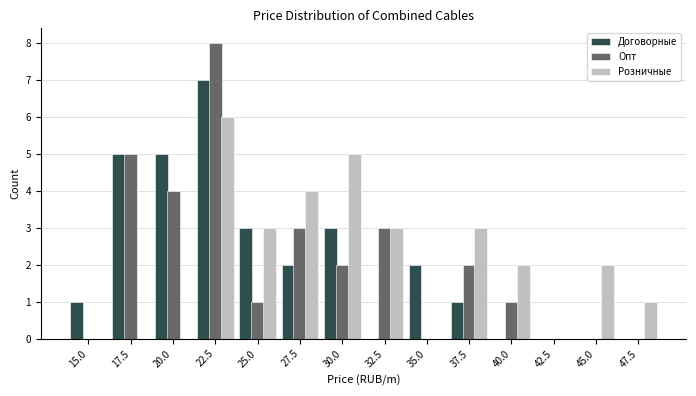

The value of Розничные at 20.0 is 0. True or false?

True